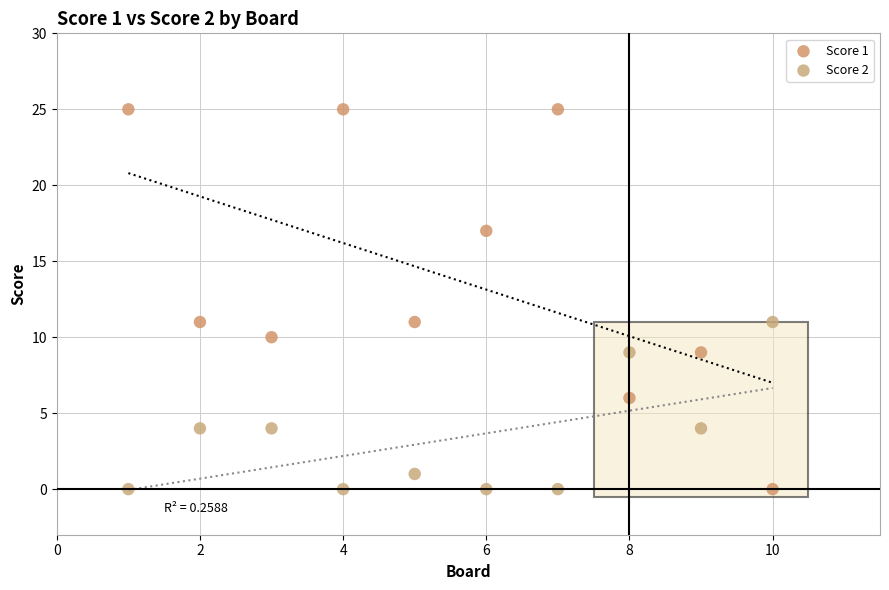

Across all data points, what is the range of X values (max minus min)?

9